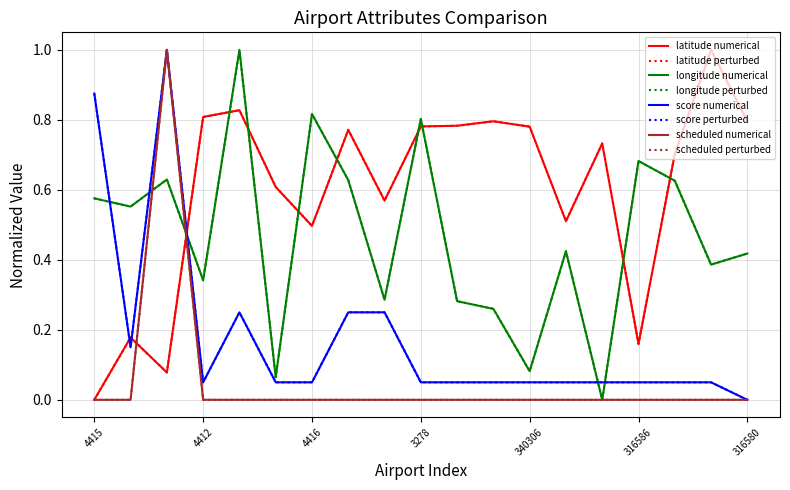

How many lines are shown in the chart?

8